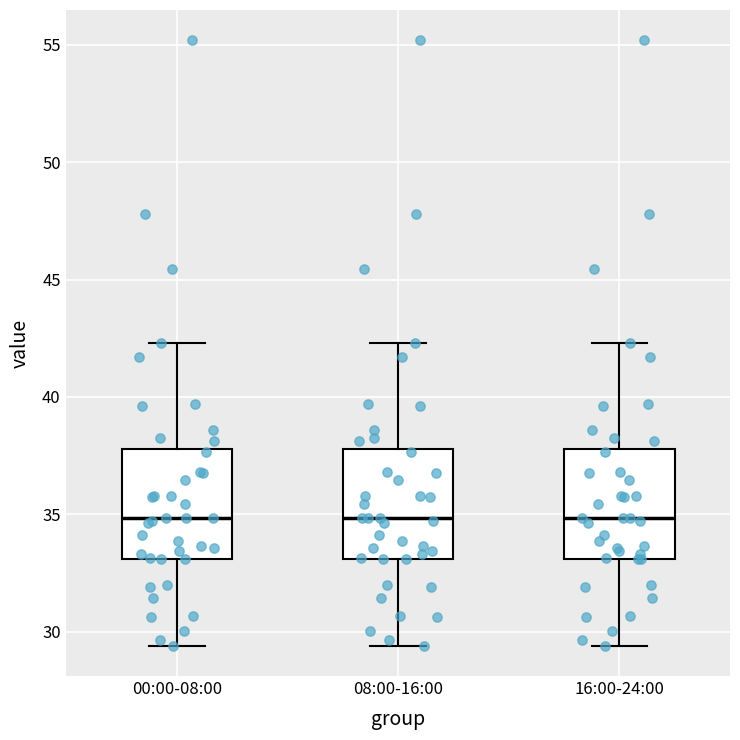

Reading left to right, transcribe this box plot: for each box, give where its median line is, the range the box spans, and where its two whiskers end, as read against the y-axis. The values are not printed on the chart, so give them approximately, as read against the axis.

00:00-08:00: median 35.0, box 33.0 to 38.0, whiskers 29.5 to 42.5
08:00-16:00: median 35.0, box 33.0 to 38.0, whiskers 29.5 to 42.5
16:00-24:00: median 35.0, box 33.0 to 38.0, whiskers 29.5 to 42.5